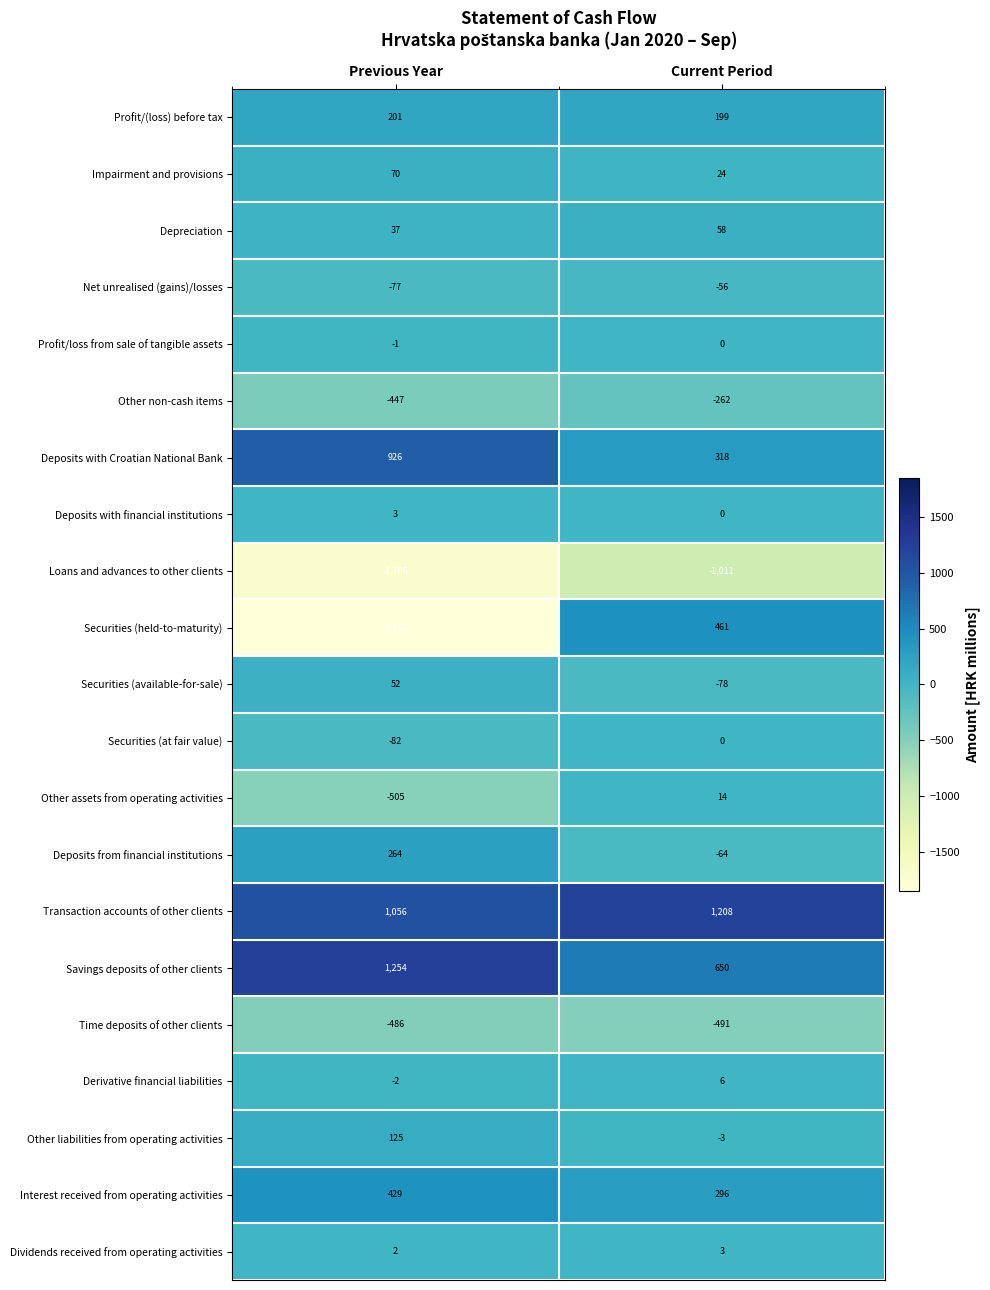

At which category does the chart reach its peak across all series?

Previous Year